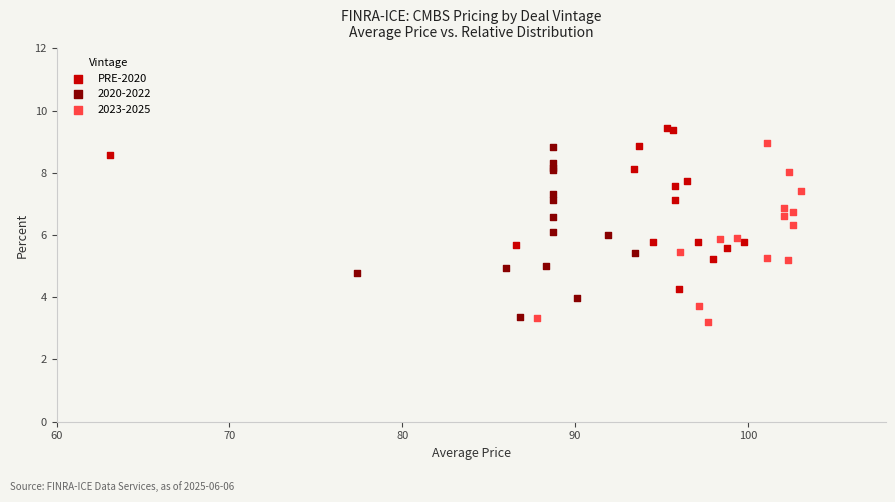

Which series has the widest spread of Y values?

2023-2025